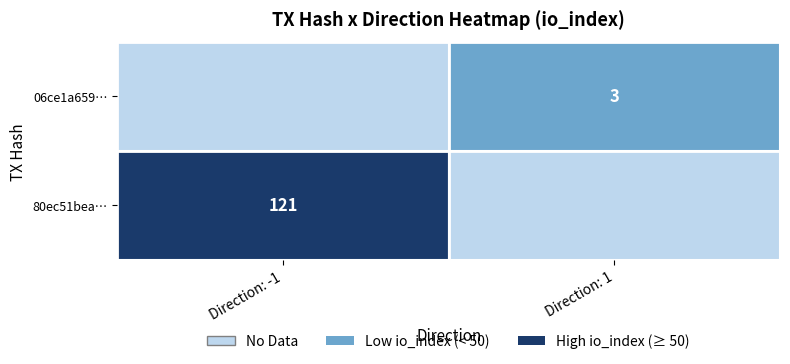

The value of 06ce1a659f670e06a878365550390c638b569f9 at direction is 2. True or false?

False